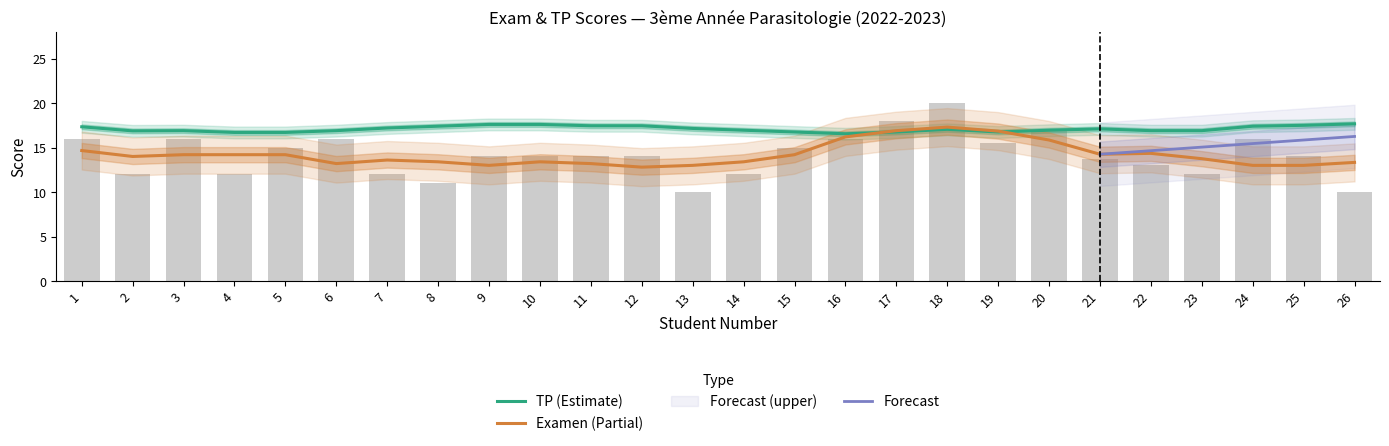

What is the smallest value displayed?

10.0